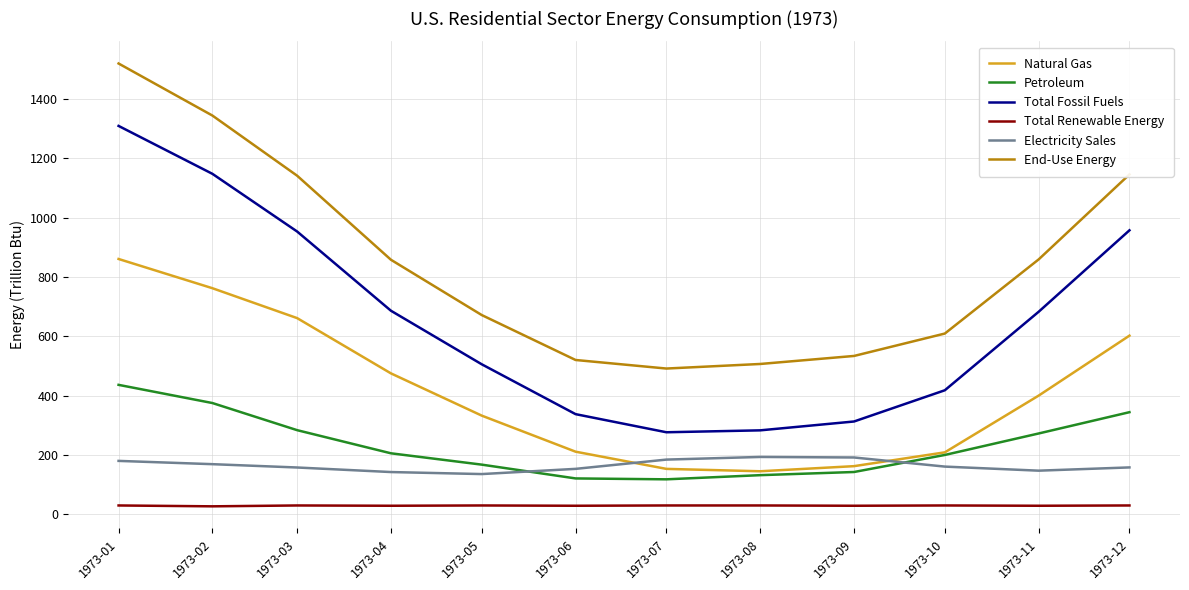

True or false: Petroleum has more than 2 interior local peaks.

False